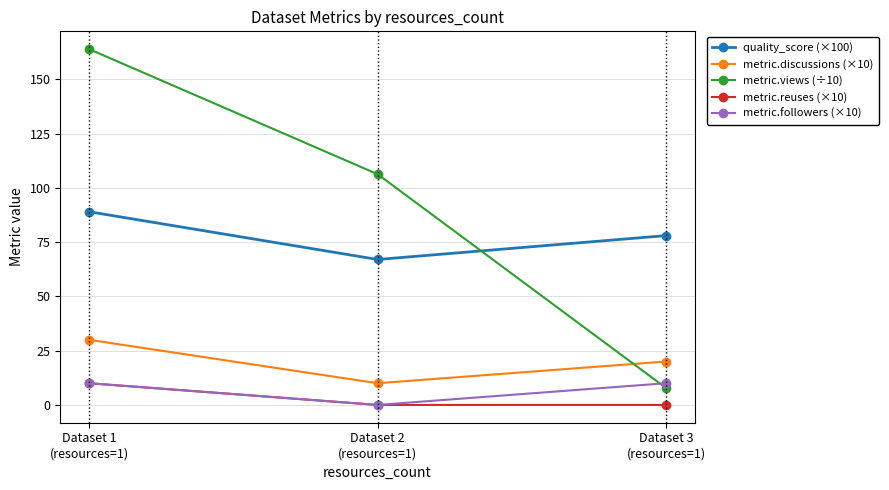

Which series has the largest total across all categories?

metric.views (÷10)